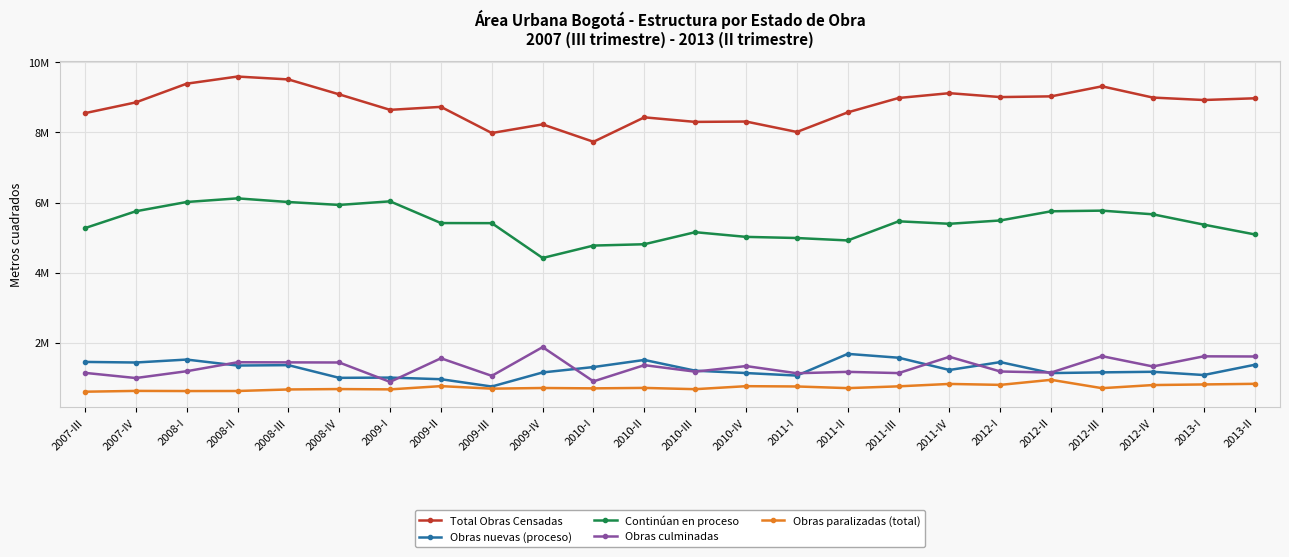

Rank the series at 2008-IV from lowest to highest value.

Obras paralizadas (total), Obras nuevas (proceso), Obras culminadas, Continúan en proceso, Total Obras Censadas